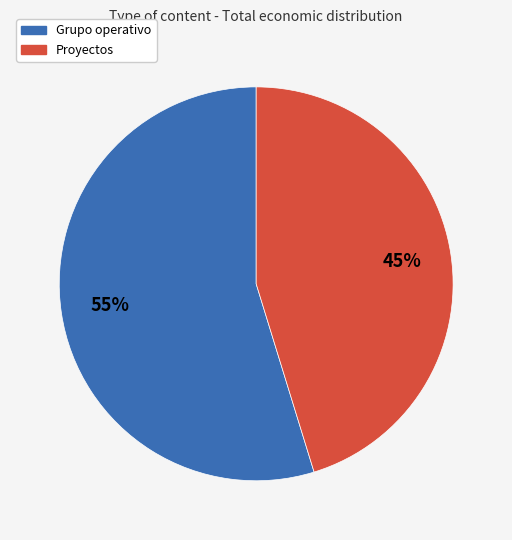

To the nearest percent, what is the difference between the largest and smallest slice percentages?

10%